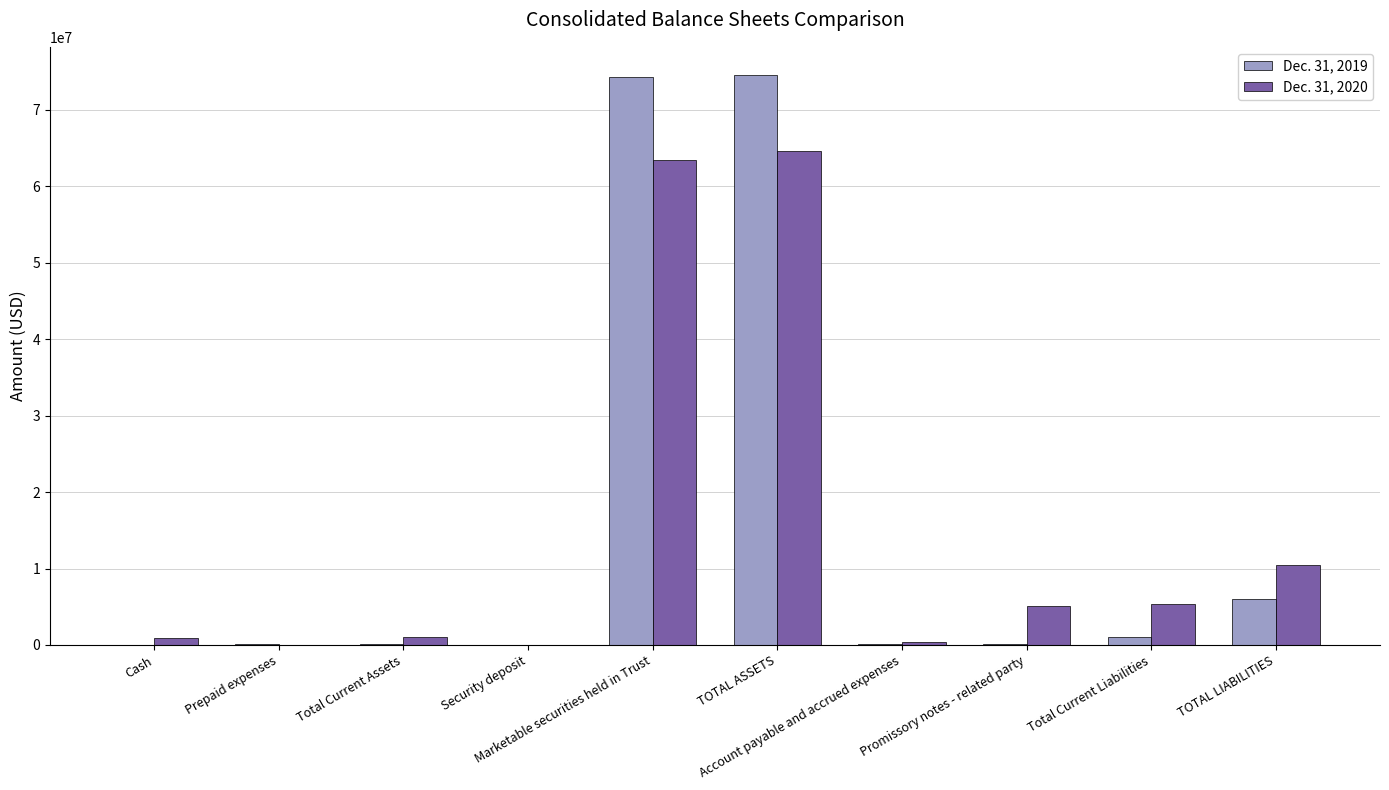

What is the greatest value displayed?

74536195